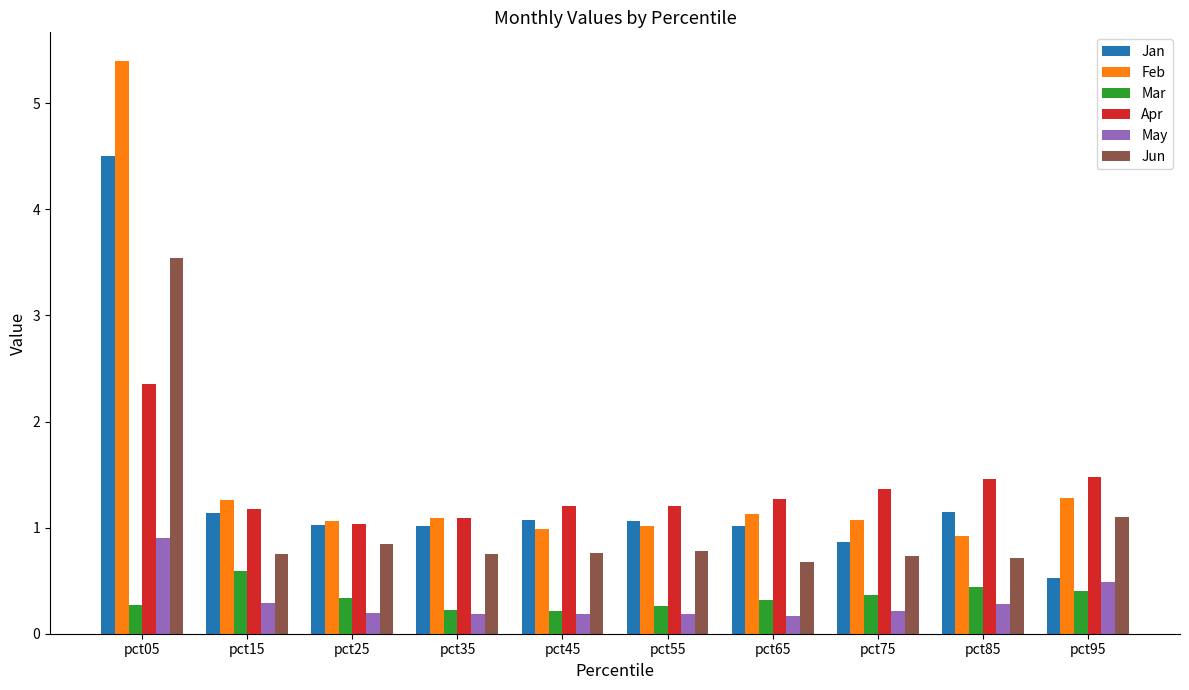

What is the maximum value for Apr?

2.4